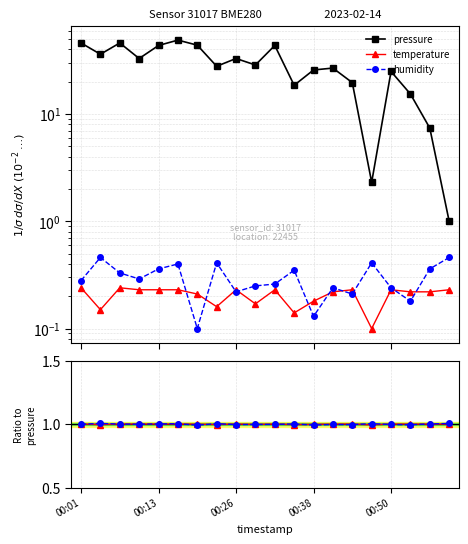

Which series has the largest range (max minus min)?

pressure